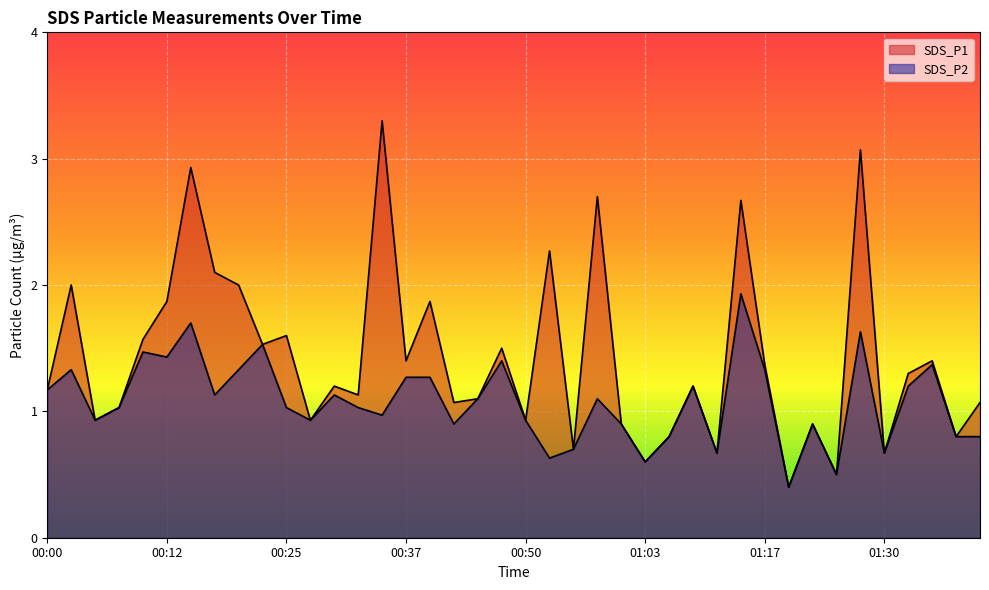

What is the sum of the SDS_P2 values at 01:05 and 00:20?

2.1